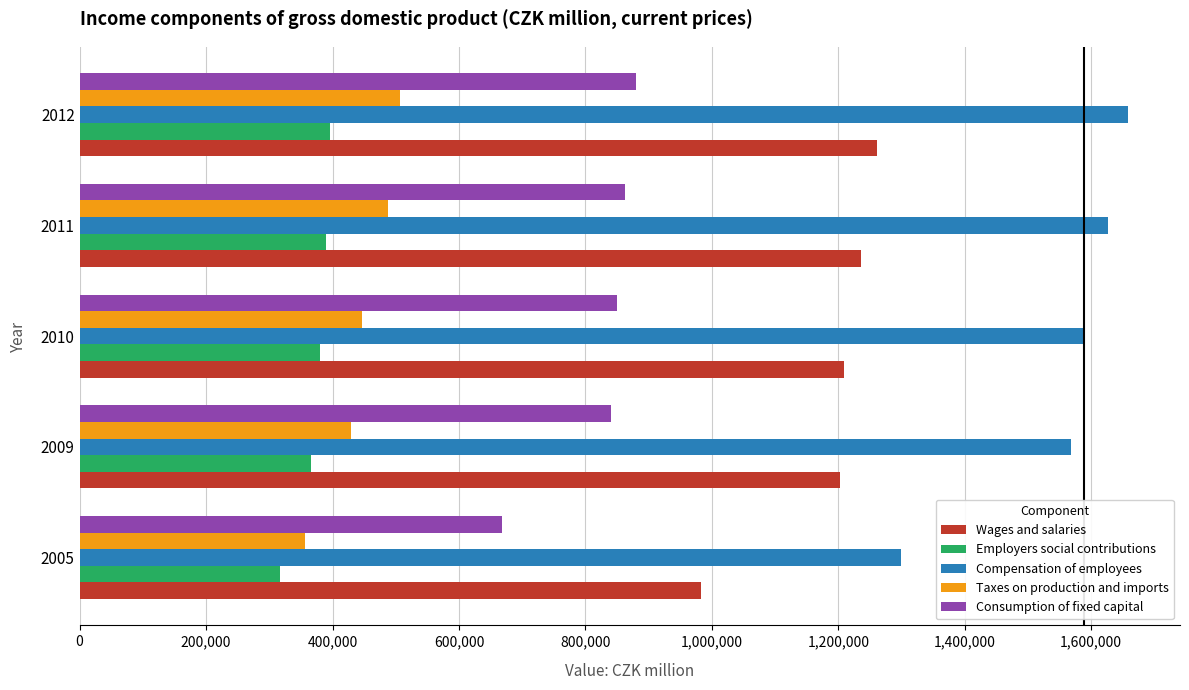

What is the sum of the Wages and salaries values at 2009 and 2010?

2410961